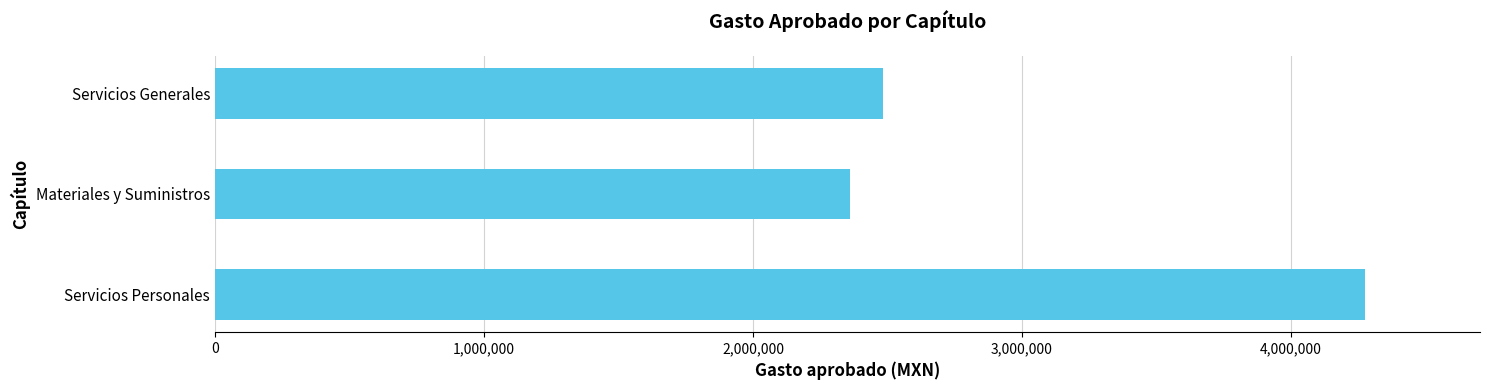

Are the bars grouped side by side (vs. stacked)?

No